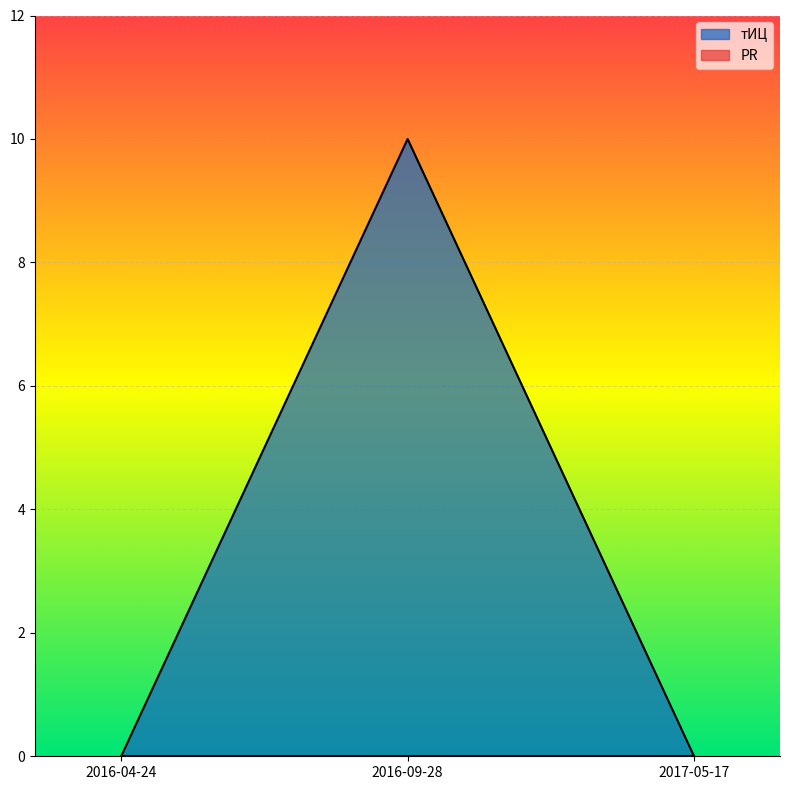

What is the greatest value displayed?

10